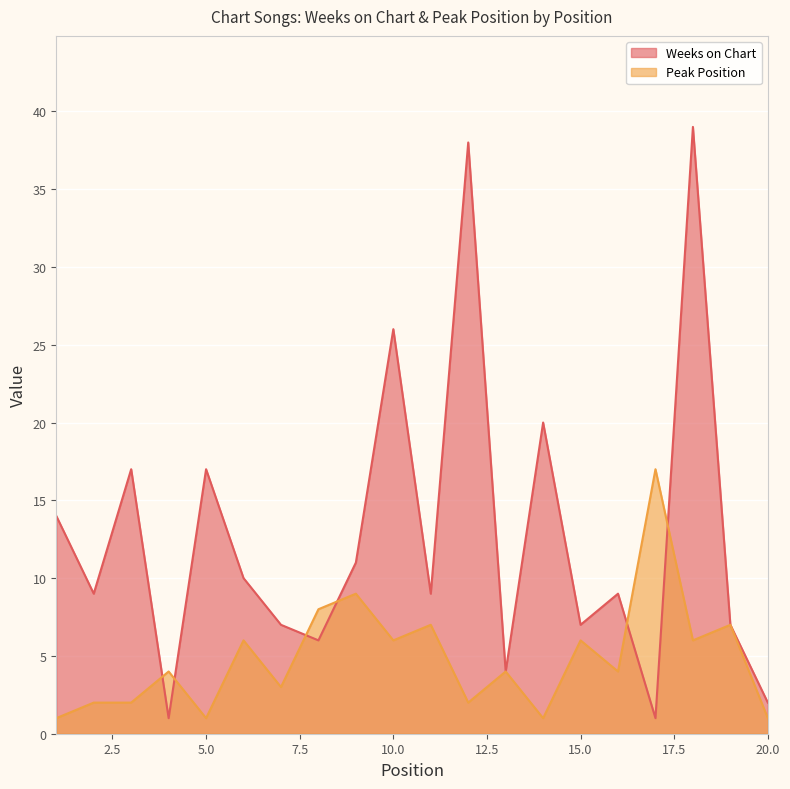

The value of Weeks on Chart at 13 is 4. True or false?

True